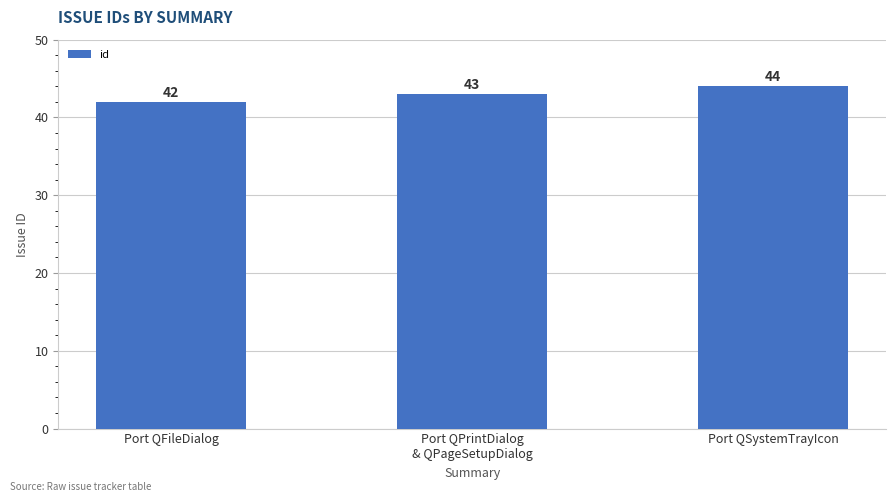

Reading left to right, extract all data points from this chart.

Port QFileDialog=42	Port QPrintDialog
& QPageSetupDialog=43	Port QSystemTrayIcon=44